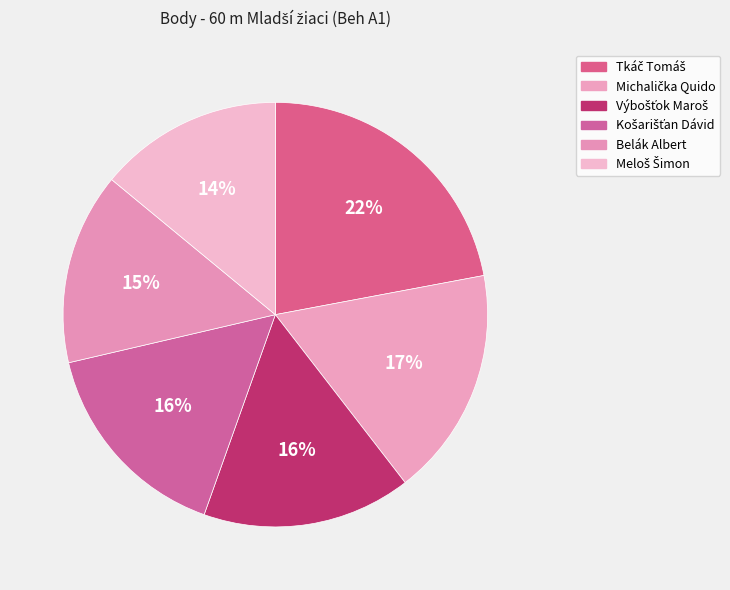

Count the number of slices in the pie.

6